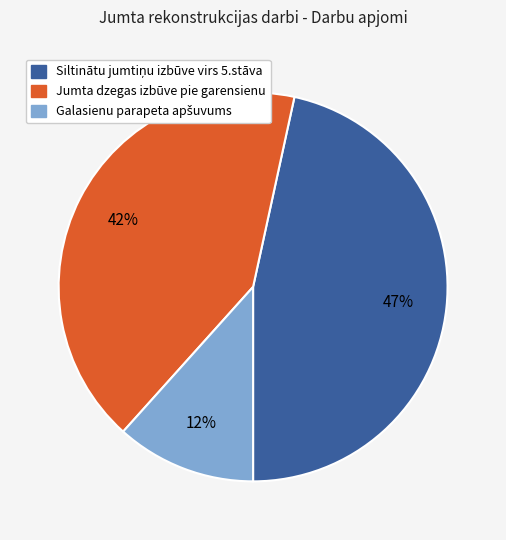

Is it true that Jumta dzegas izbūve pie garensienu is 42% of the pie?

True